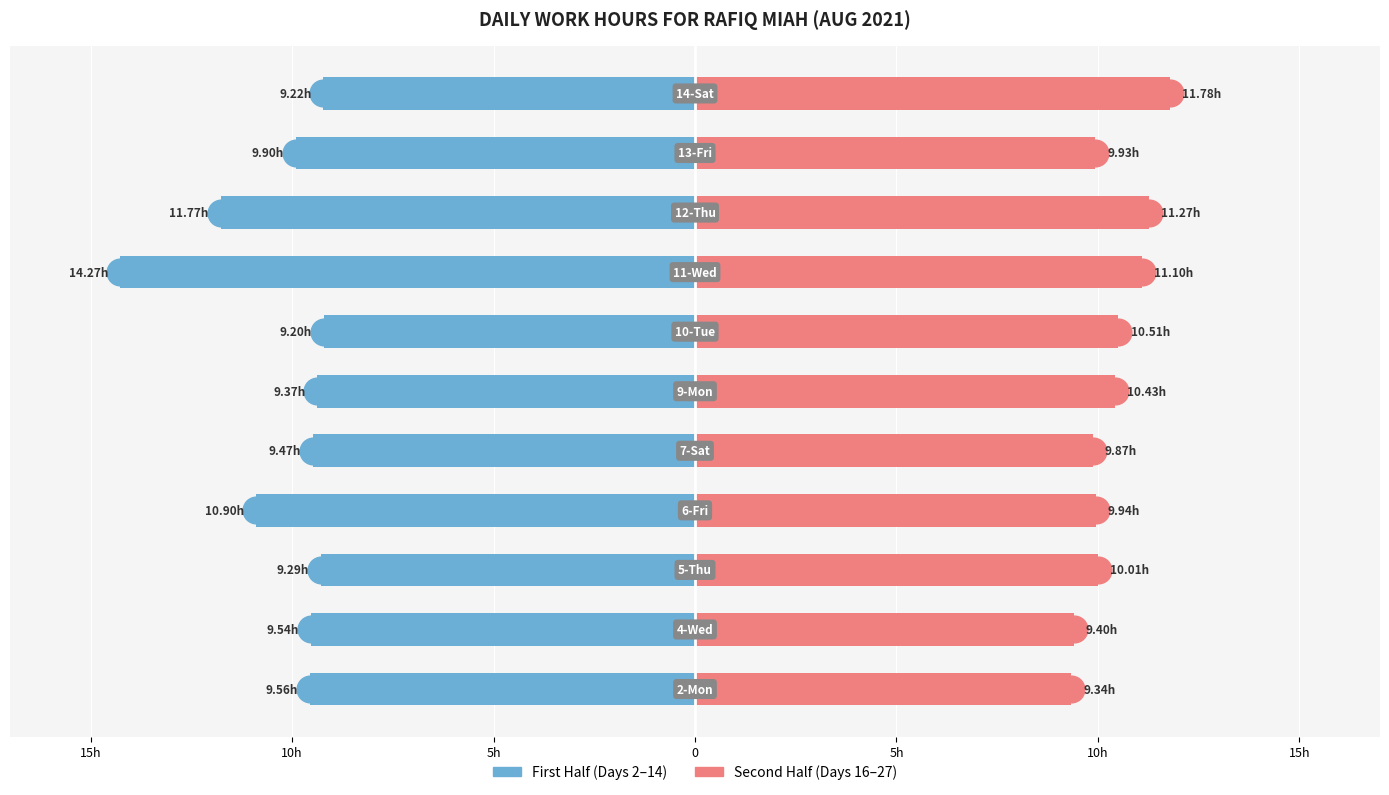

Which series changed the most between 5h and 8?

First Half